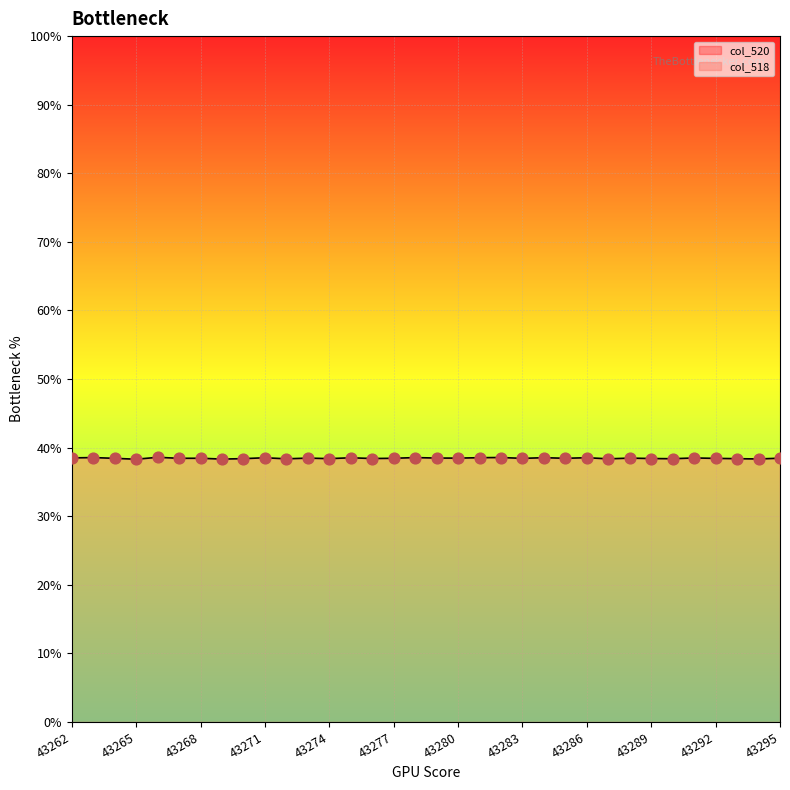

What is the change in value from 43266 to 43287?

-0.2